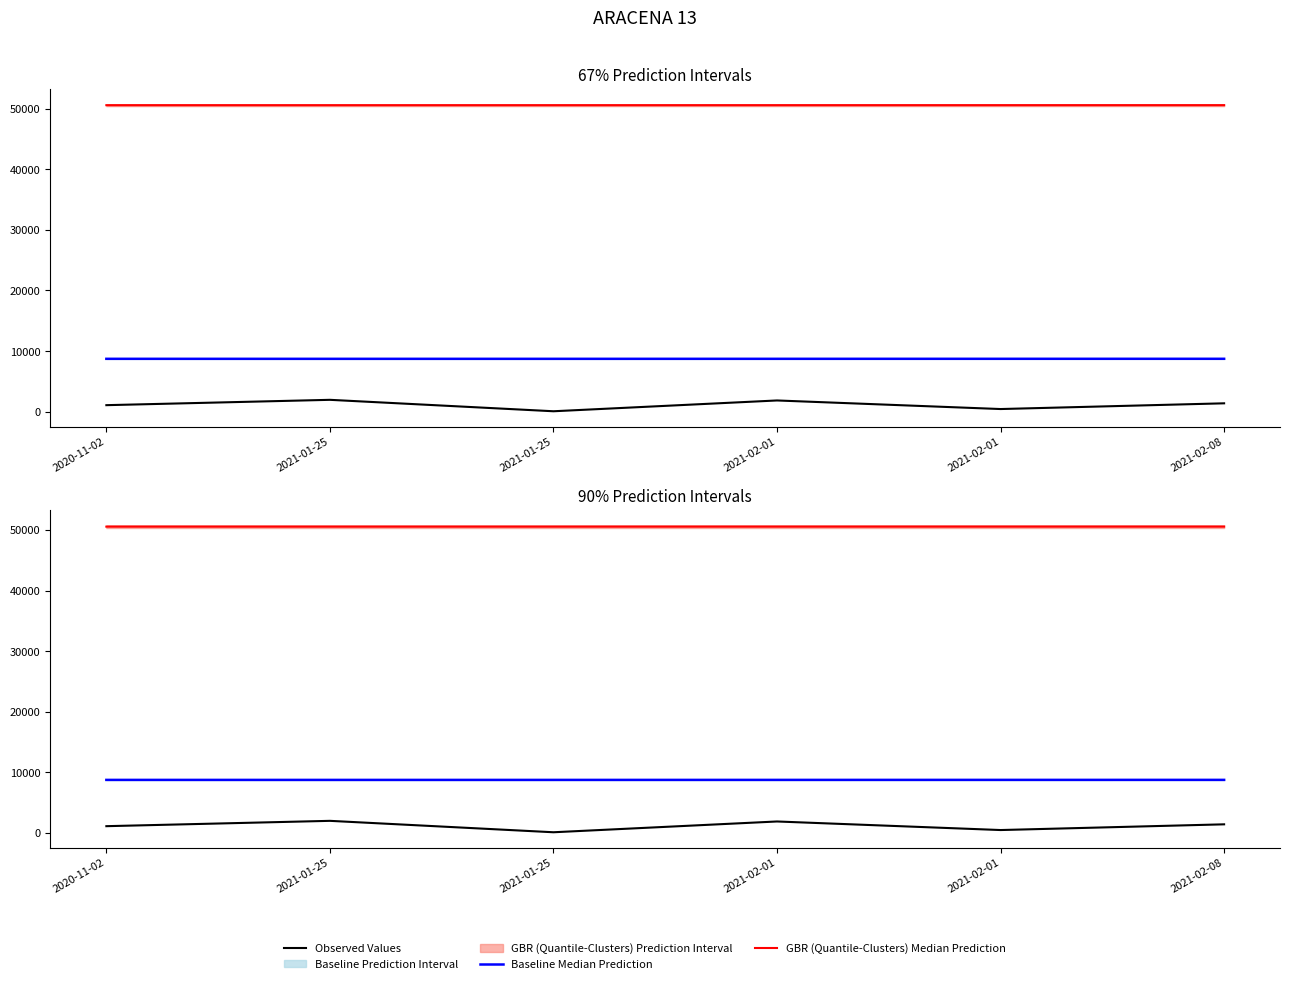

What is the average value of the Observed Values series?

1135